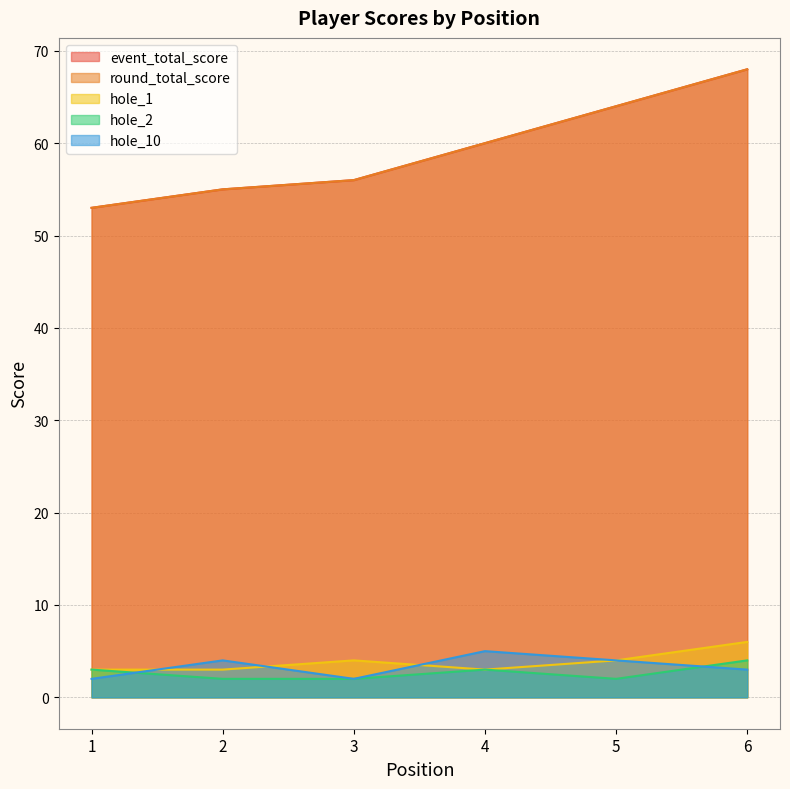

Reading right to left, extract all data points from this chart.

event_total_score: 68	64	60	56	55	53
round_total_score: 68	64	60	56	55	53
hole_1: 6	4	3	4	3	3
hole_2: 4	2	3	2	2	3
hole_10: 3	4	5	2	4	2